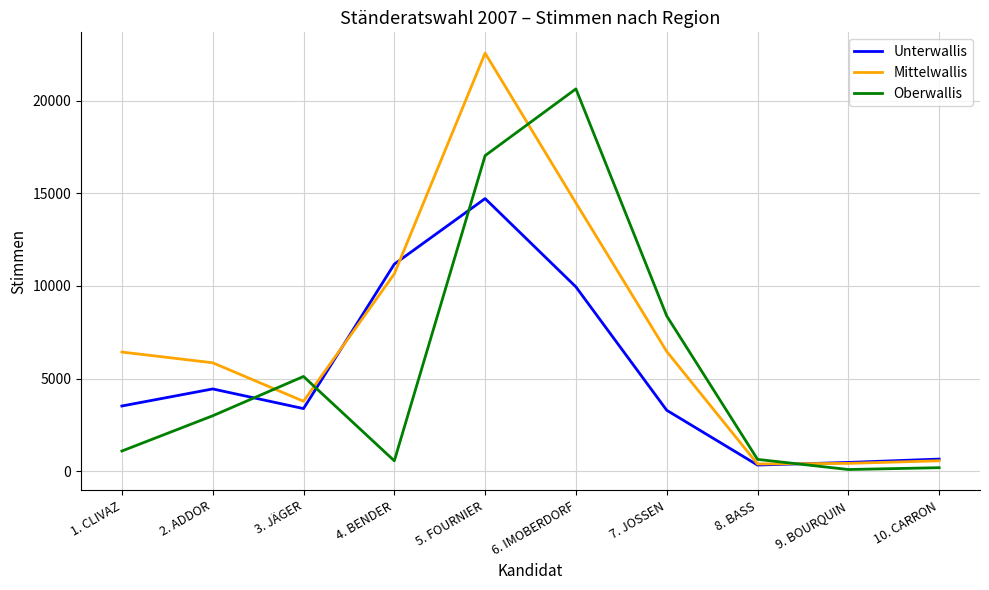

What value does the Unterwallis series have at 5. FOURNIER?

14724